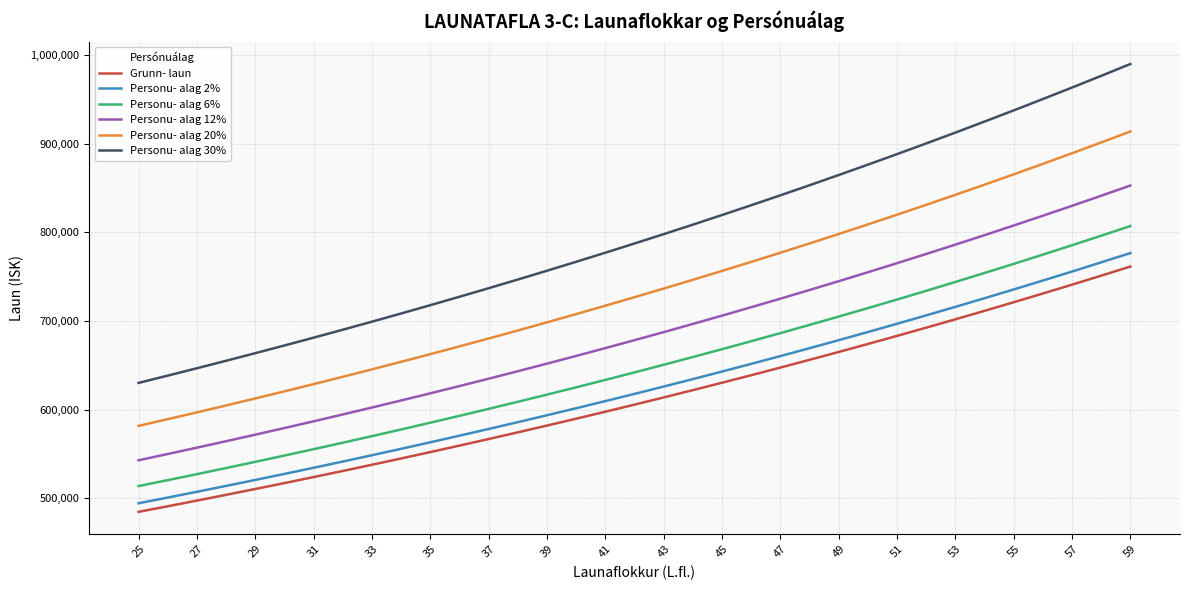

True or false: Personu- alag 6% and Personu- alag 2% intersect in this chart.

False